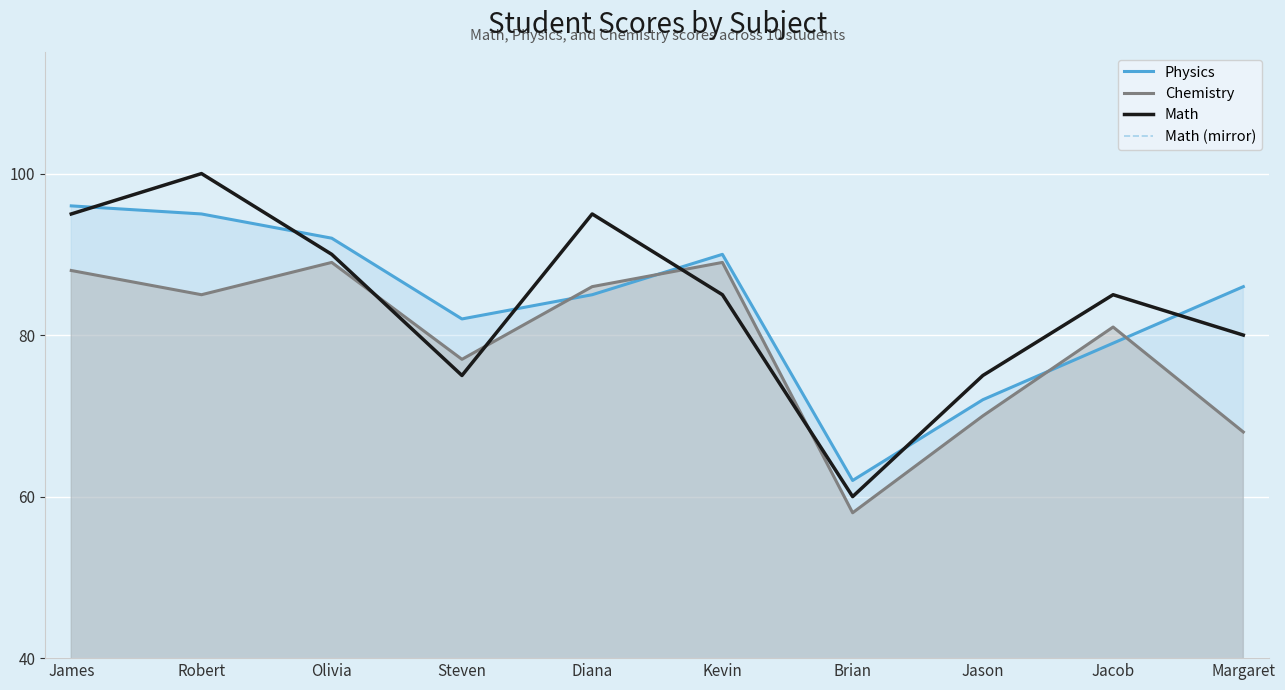

Reading right to left, what are all the values shown in this chart?

Physics: 86	79	72	62	90	85	82	92	95	96
Chemistry: 68	81	70	58	89	86	77	89	85	88
Math: 80	85	75	60	85	95	75	90	100	95
Math (mirror): 80	85	75	60	85	95	75	90	100	95